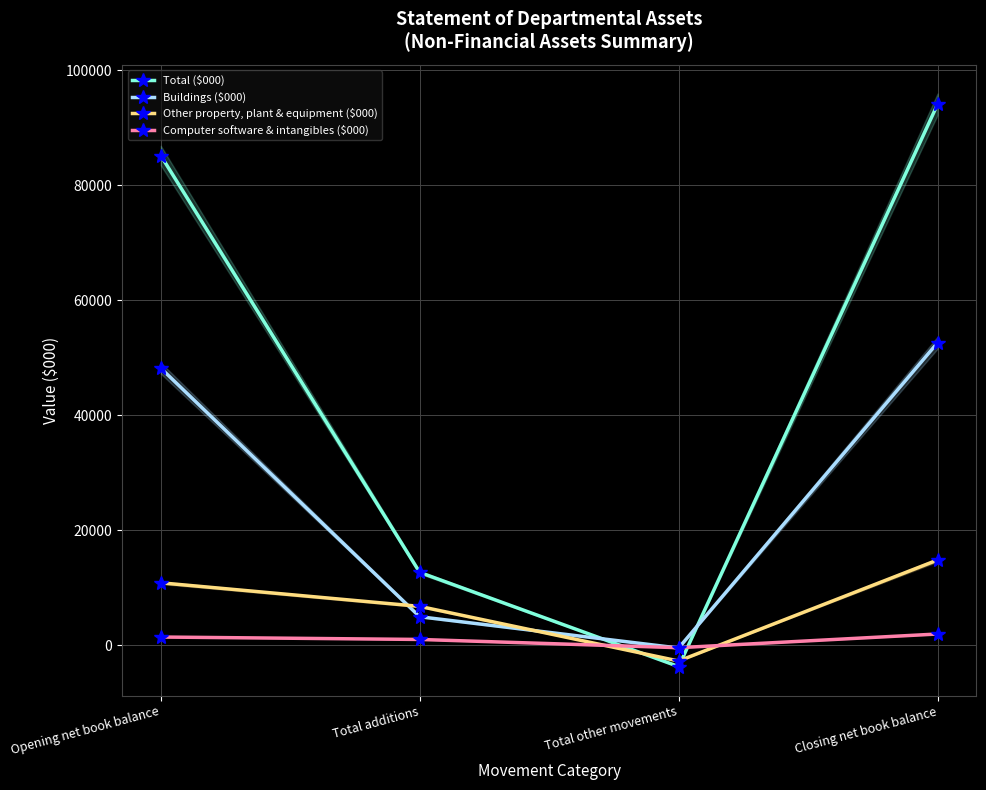

Count the number of data series in this chart.

4